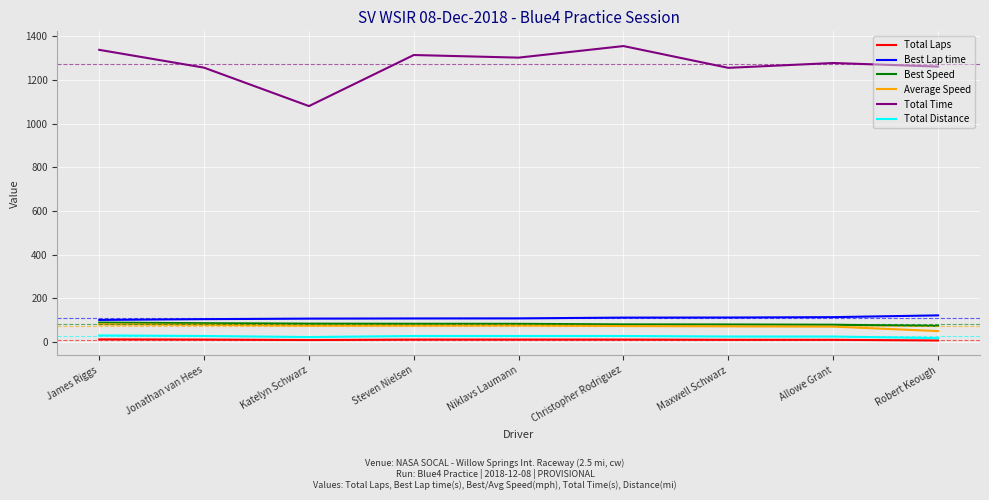

What is the sum of all Total Time values?

11444.2